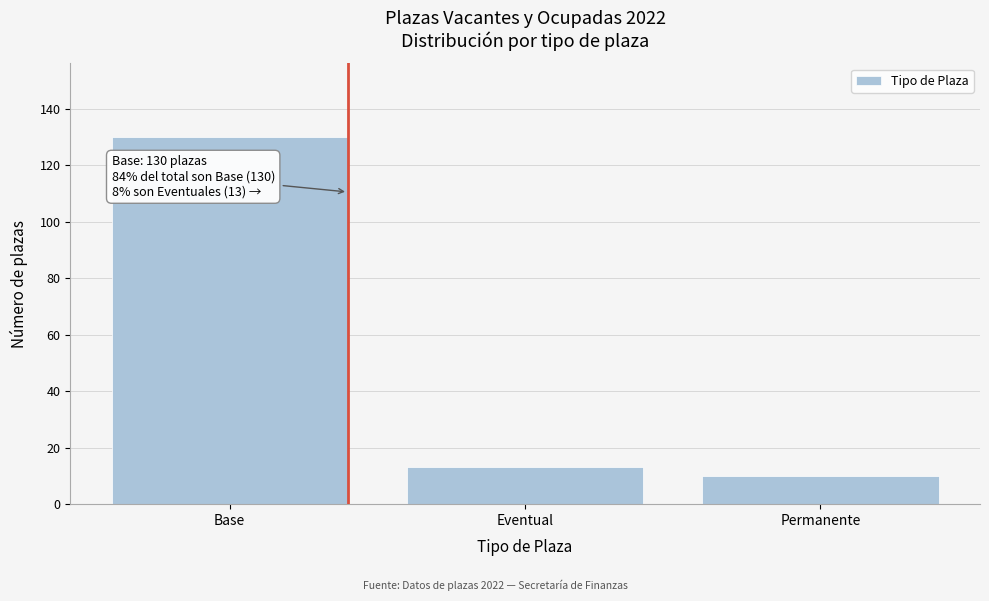

Reading left to right, what are all the values shown in this chart?

130	13	10